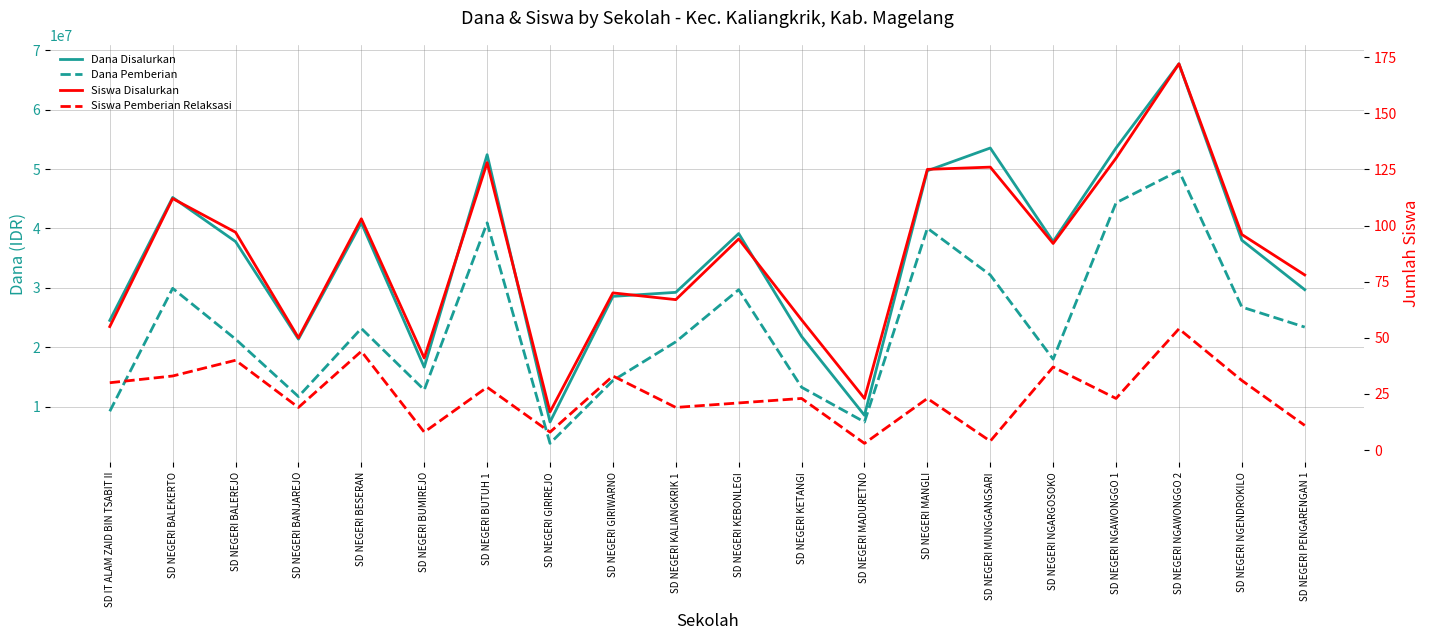

What is the highest value of the Siswa Disalurkan series?

172